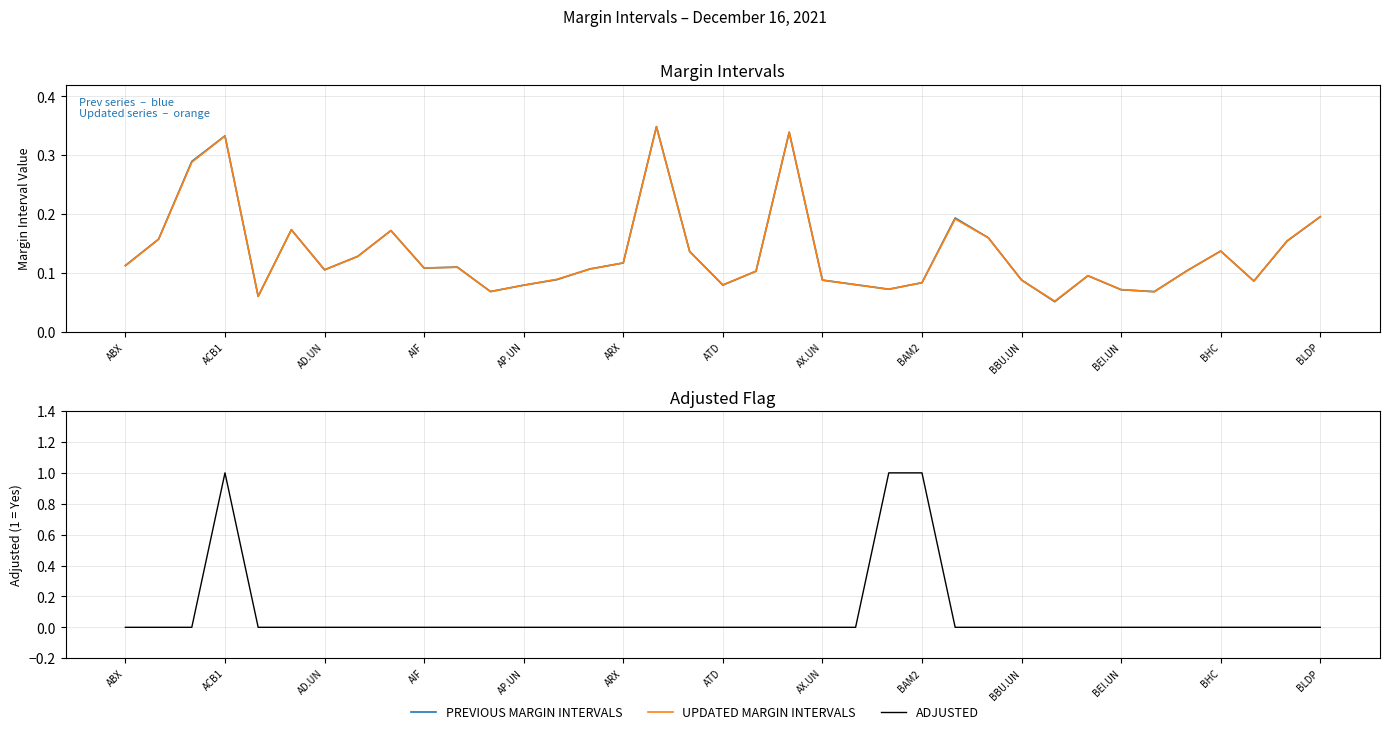

Rank the series at AIF from highest to lowest value.

UPDATED MARGIN INTERVALS, PREVIOUS MARGIN INTERVALS, ADJUSTED